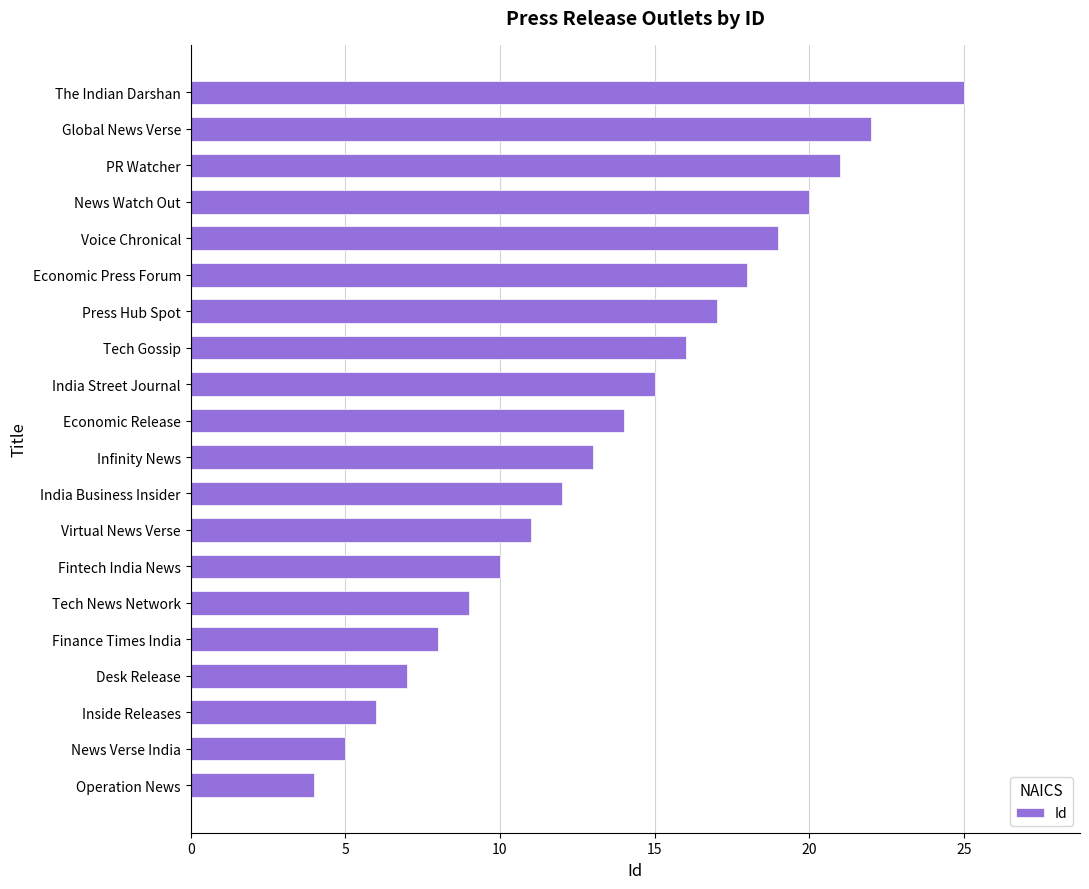

List the labels in order of value, smallest first.

Operation News, News Verse India, Inside Releases, Desk Release, Finance Times India, Tech News Network, Fintech India News, Virtual News Verse, India Business Insider, Infinity News, Economic Release, India Street Journal, Tech Gossip, Press Hub Spot, Economic Press Forum, Voice Chronical, News Watch Out, PR Watcher, Global News Verse, The Indian Darshan